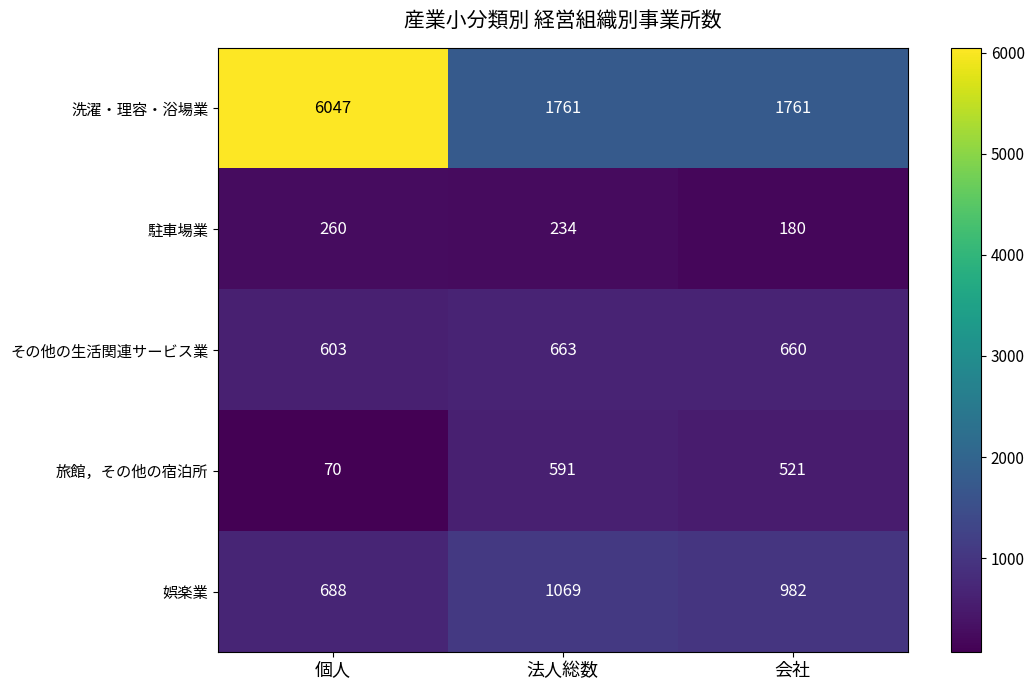

What is the total value across all series at 法人総数?

4318